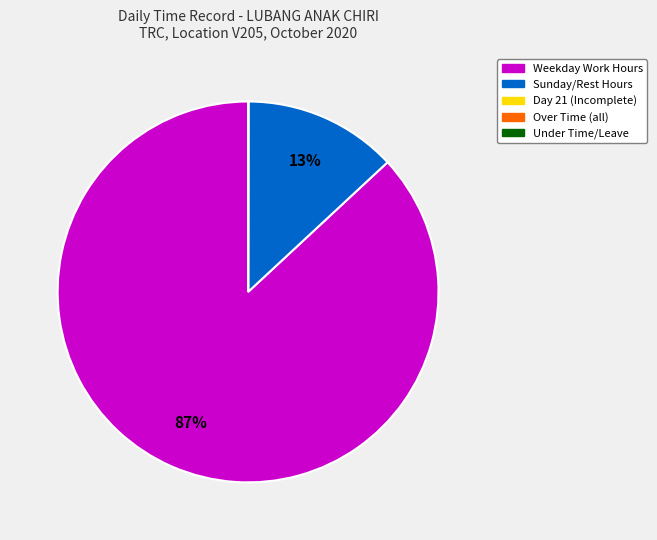

To the nearest percent, what is the difference between the largest and smallest slice percentages?

87%